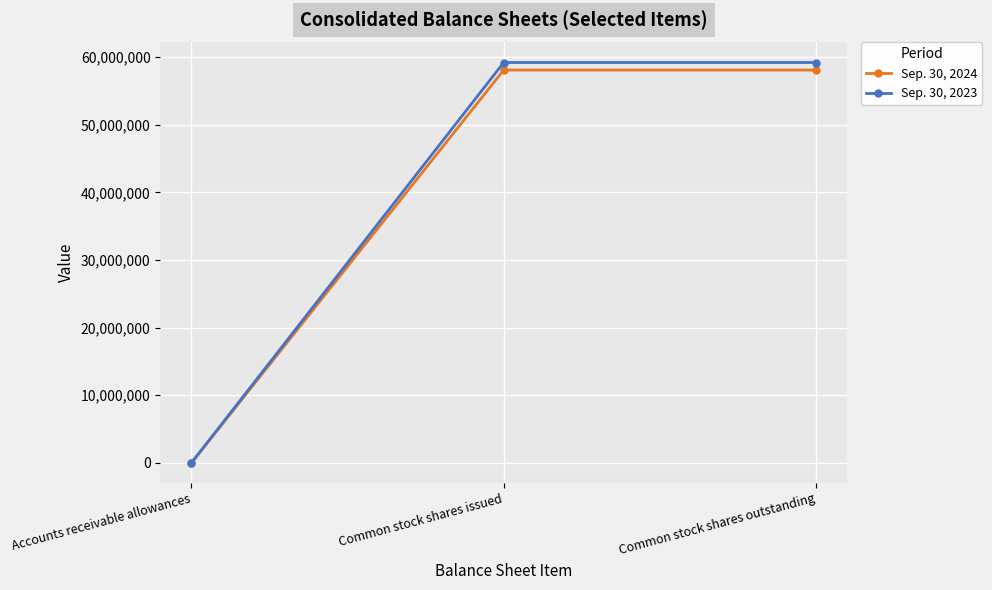

Is it true that Sep. 30, 2024 equals 58094000 at Common stock shares issued?

True